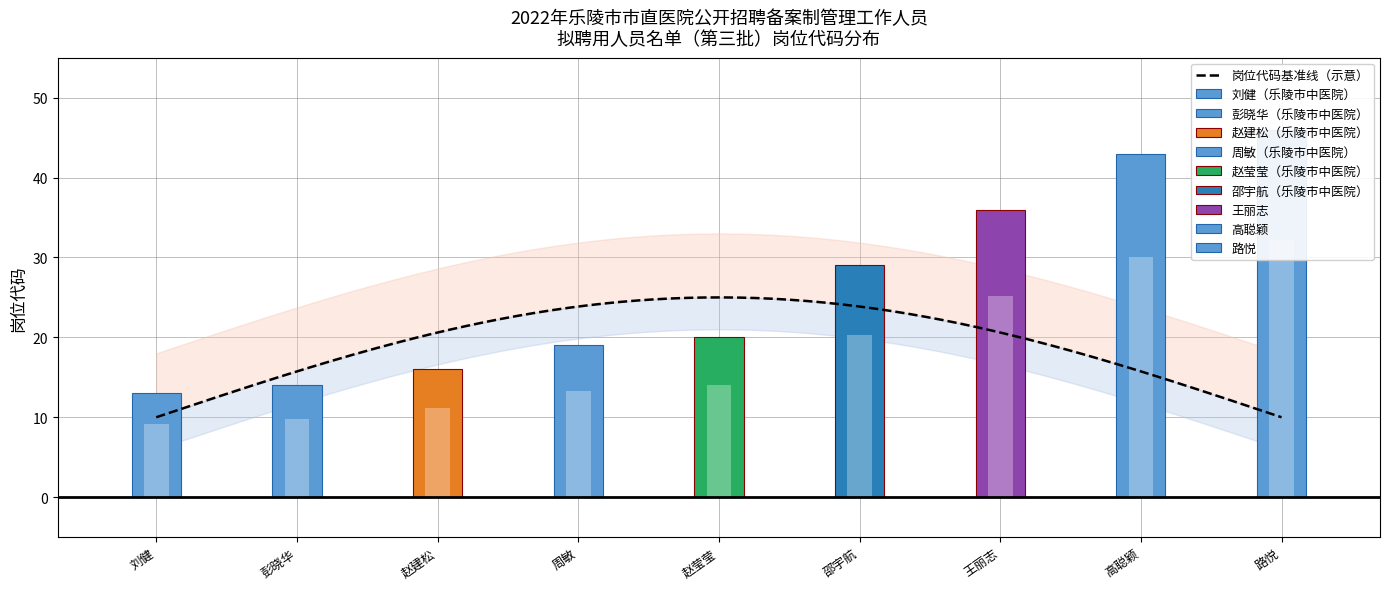

At which category does the chart reach its minimum across all series?

1